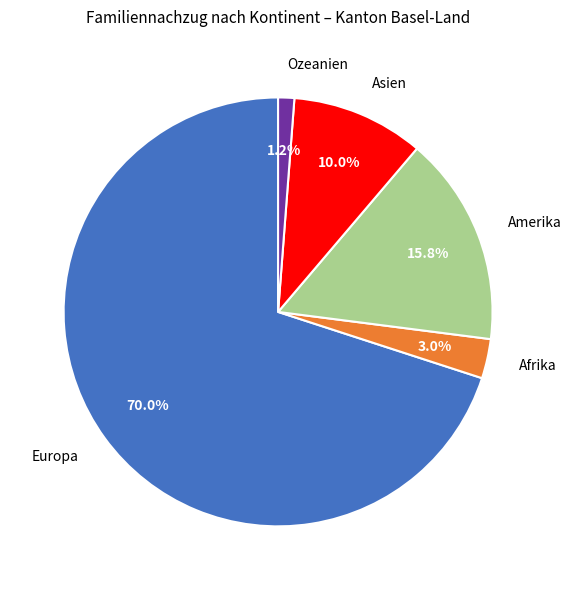

Is there any slice that represents more than half of the pie?

Yes